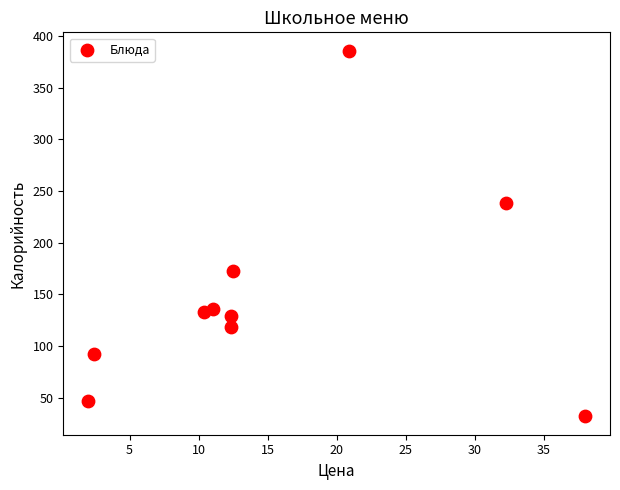

What Y value in the scatter plot is closest to 209?

239.0